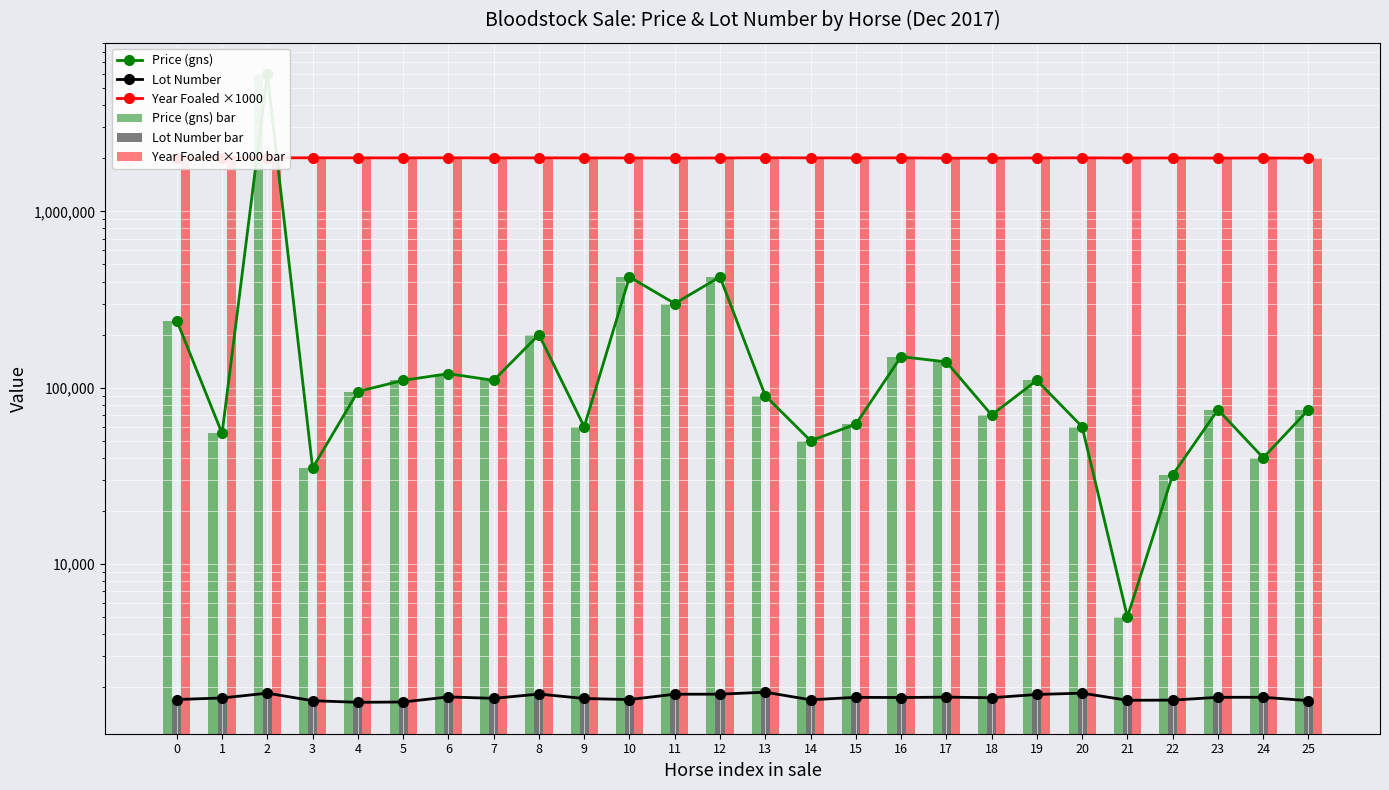

What is the average value of the Lot Number series?

1746